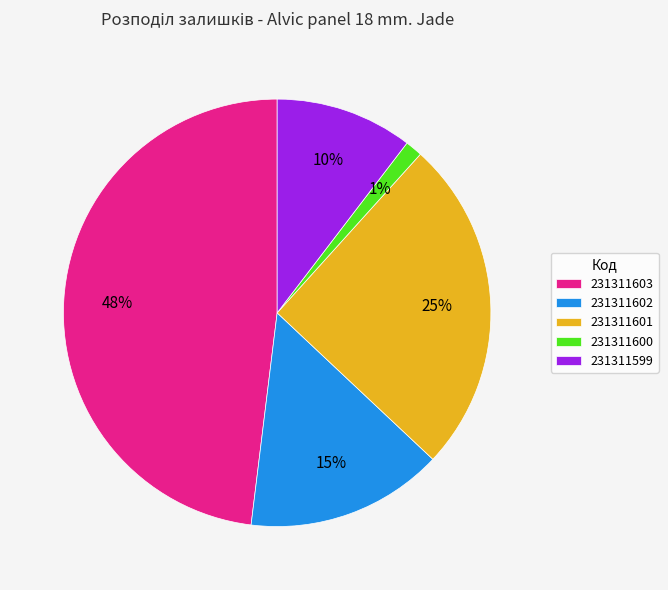

How many segments does this pie chart have?

5